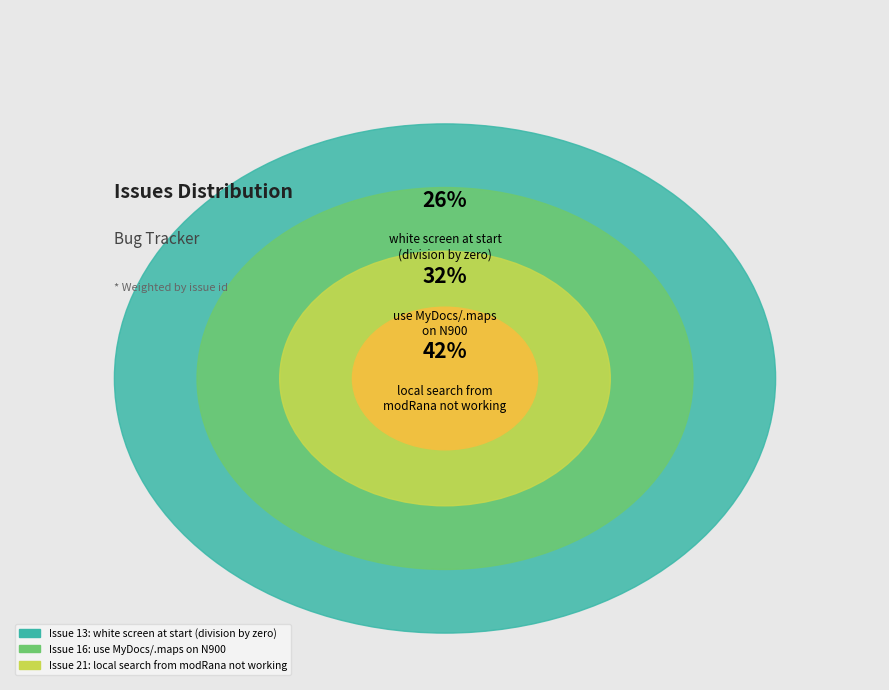

Count the number of slices in the pie.

3